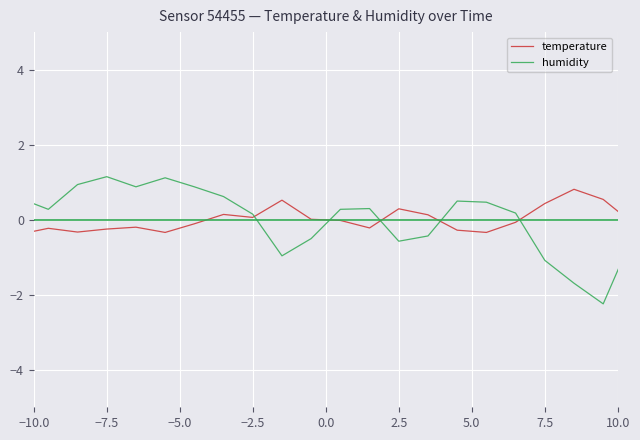

What is the highest value of the temperature series?

0.8